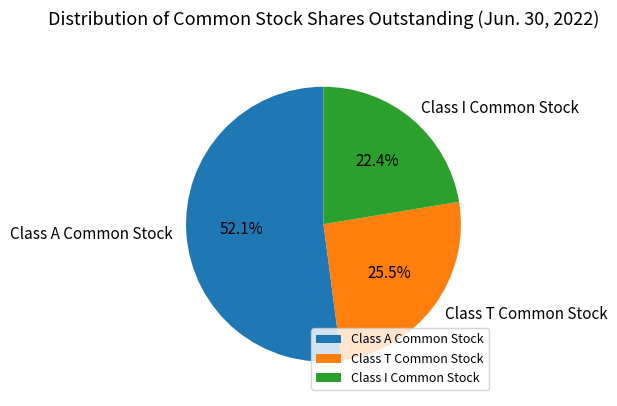

Does Class I Common Stock account for over 50% of the chart?

No